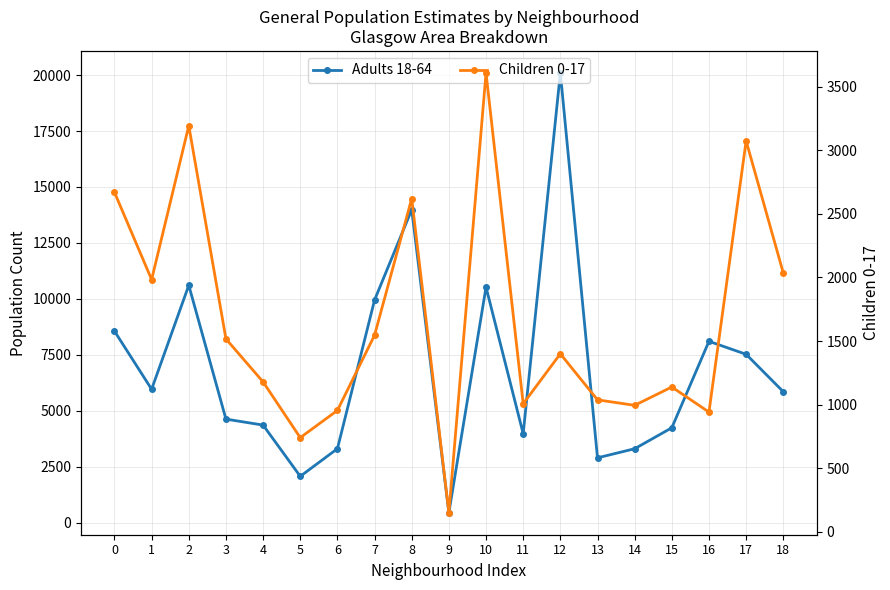

Which has a higher value, 3 or 16?

16